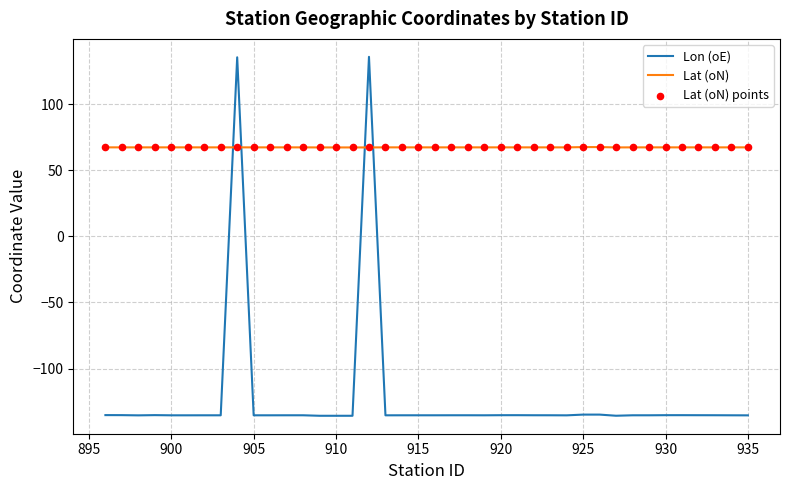

Which series has the largest range (max minus min)?

Lon (oE)